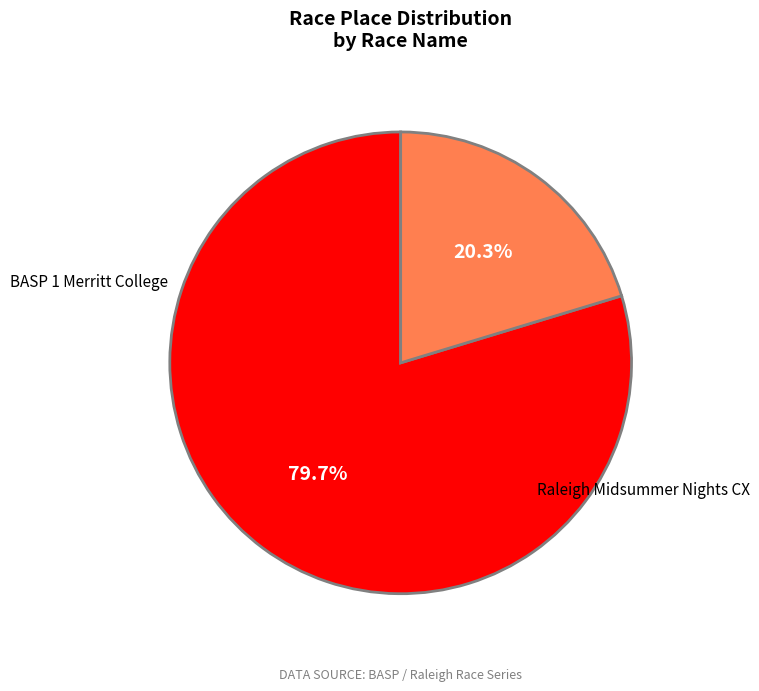

Which has a higher value, BASP 1 Merritt College or Raleigh Midsummer Nights CX?

BASP 1 Merritt College